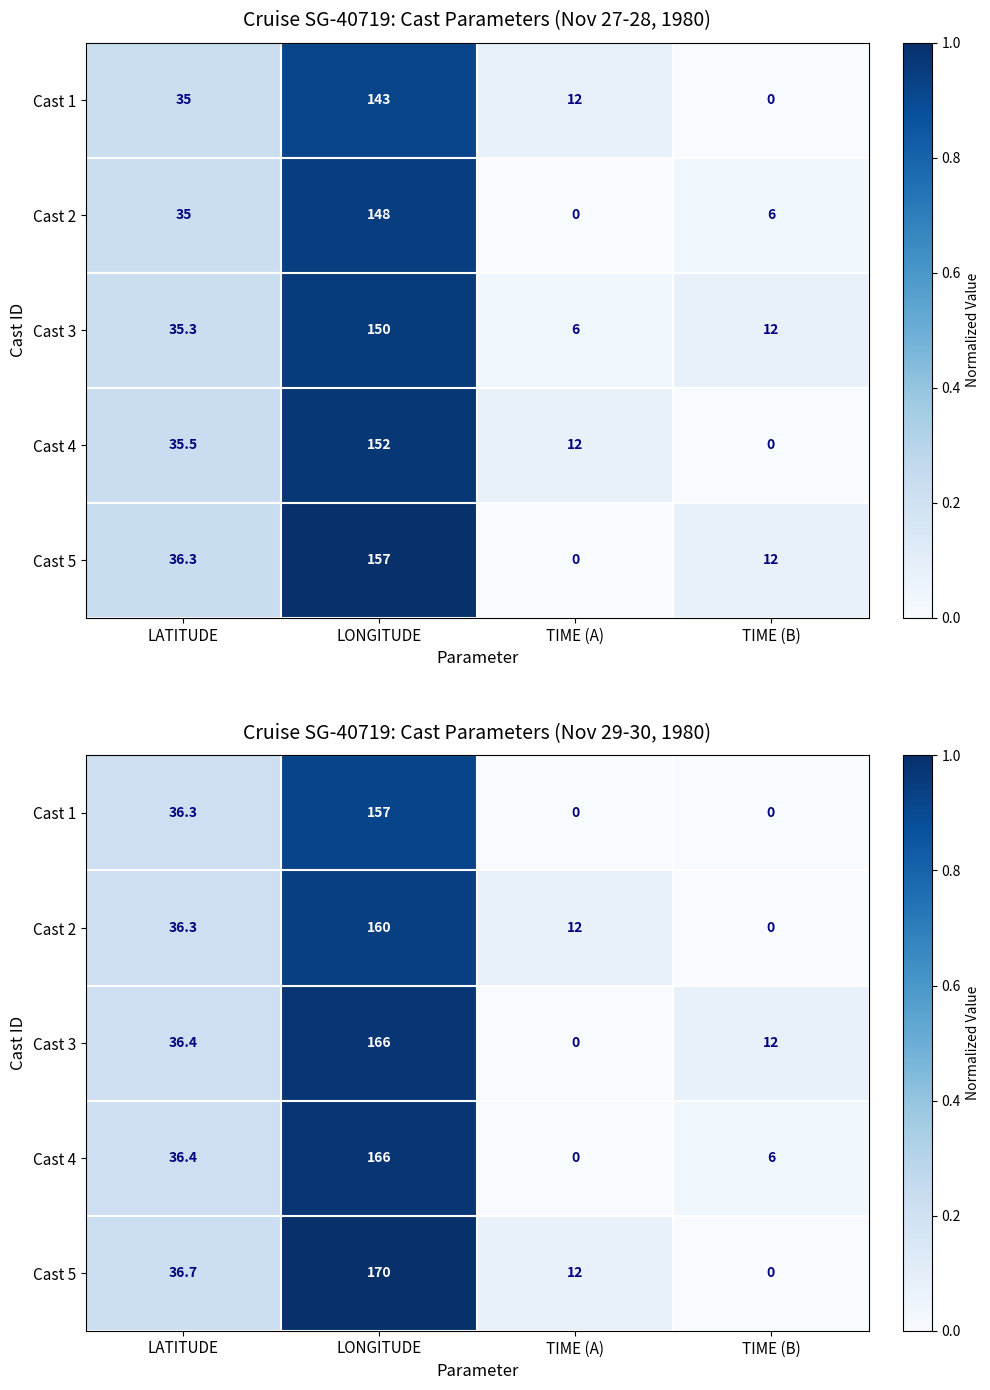

Which series has the largest total across all categories?

Cast 5